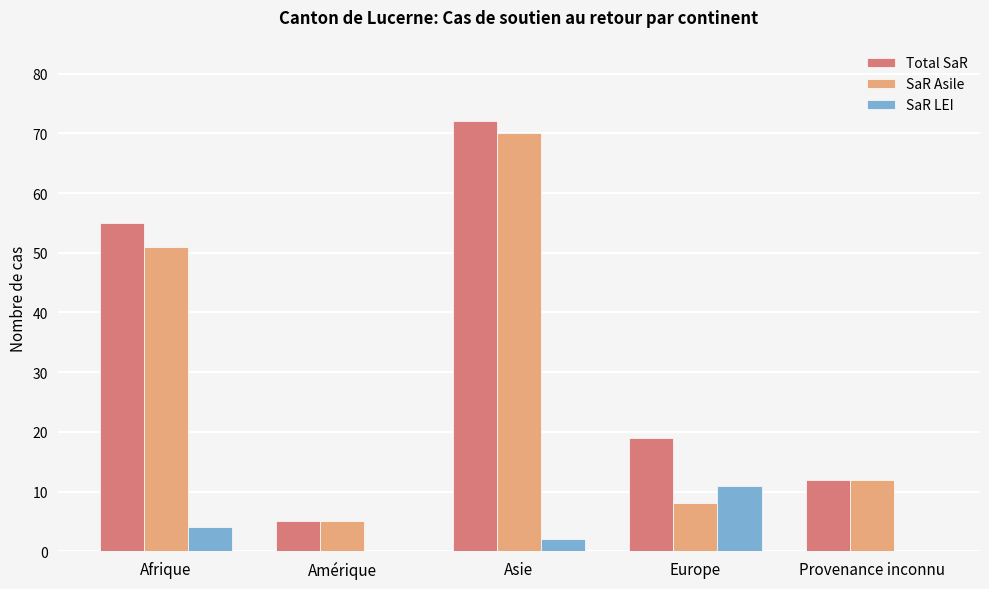

What are all the series names shown in the legend?

Total SaR, SaR Asile, SaR LEI